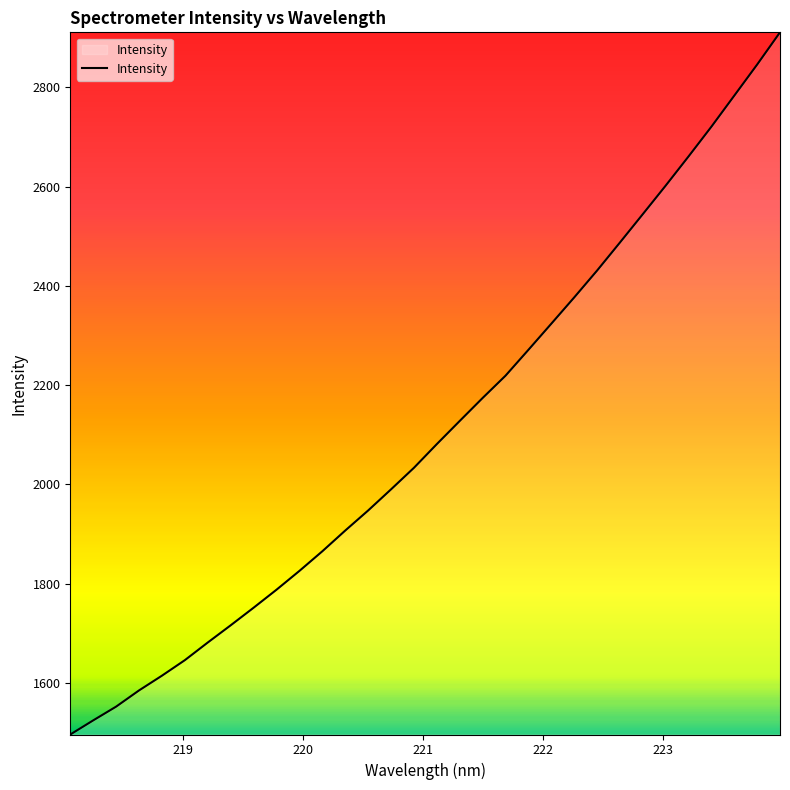

How many values are below 2081?

16